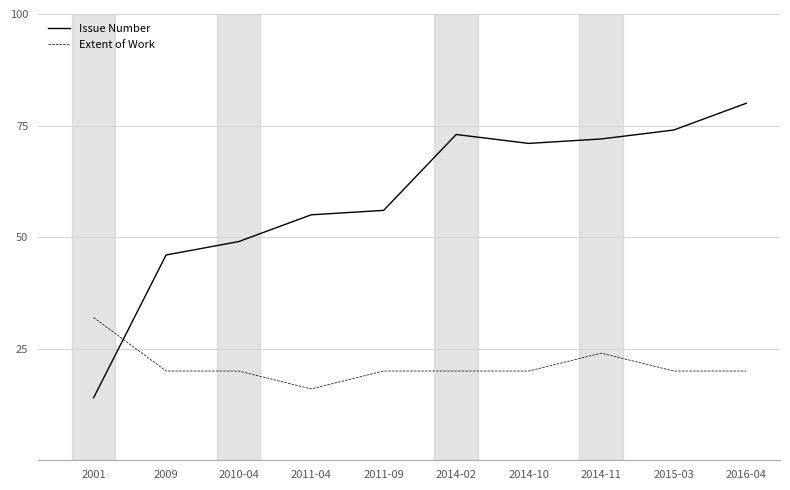

Which series has the largest range (max minus min)?

Issue Number